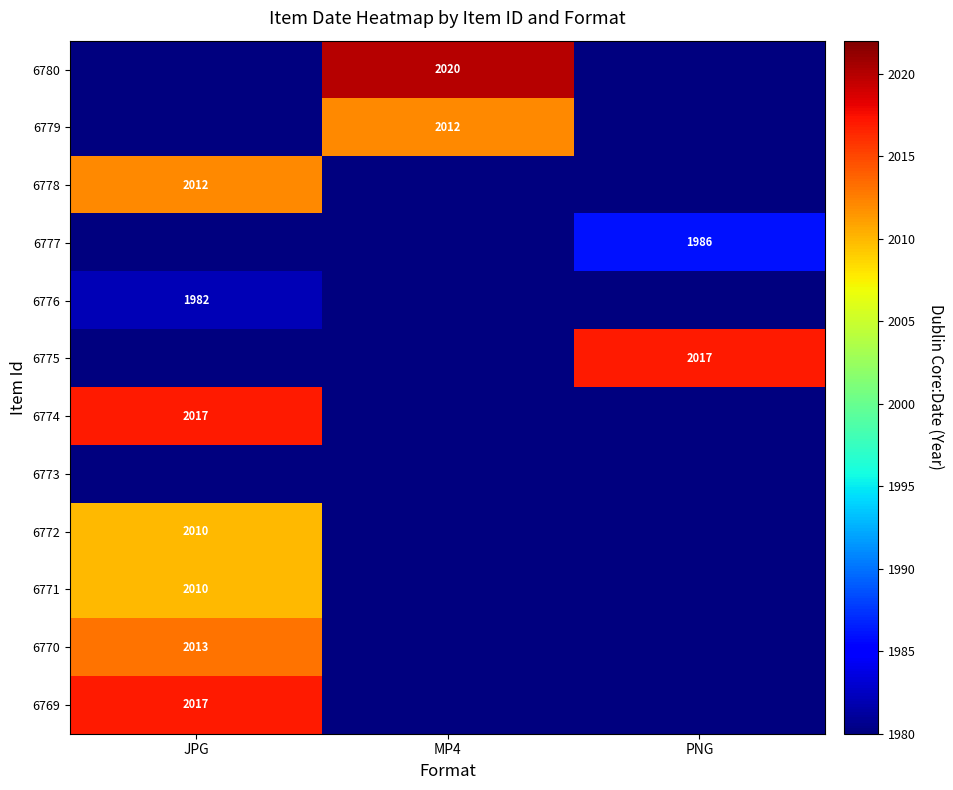

At which category is the sum across all series the highest?

JPG